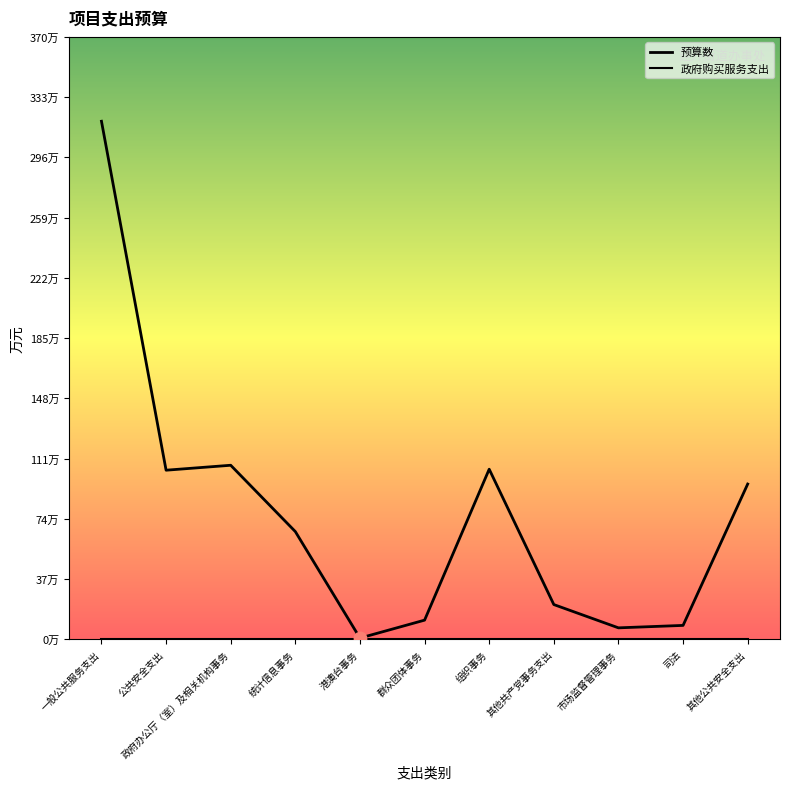

What is the total value across all series at 公共安全支出?

103.8